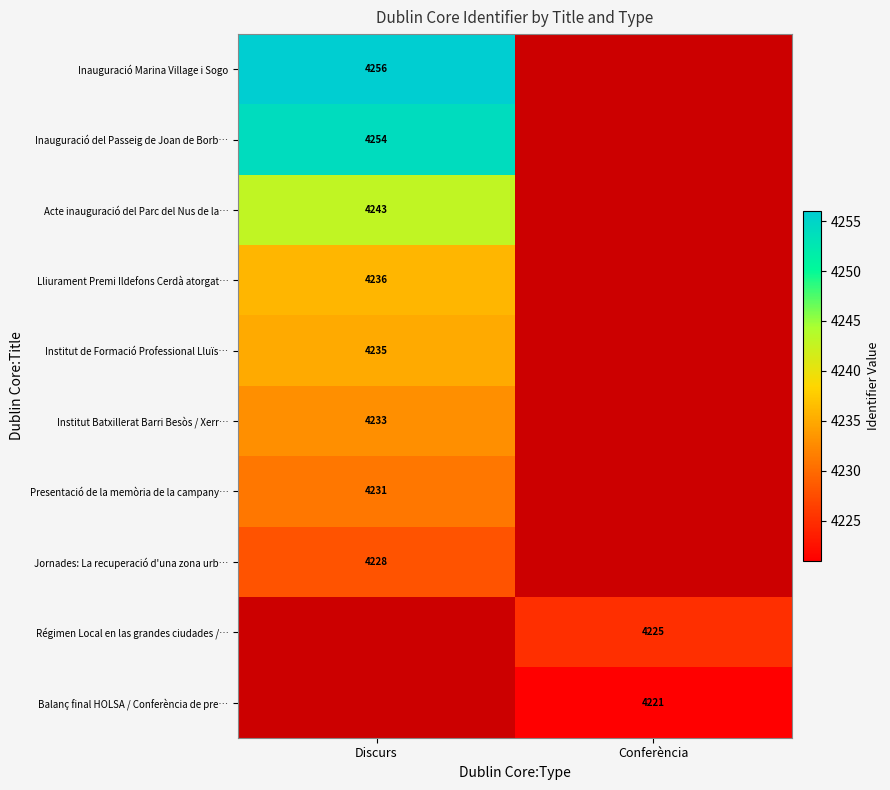

Is it true that Institut Batxillerat Barri Besòs / Xerr… equals 4233 at Discurs?

True